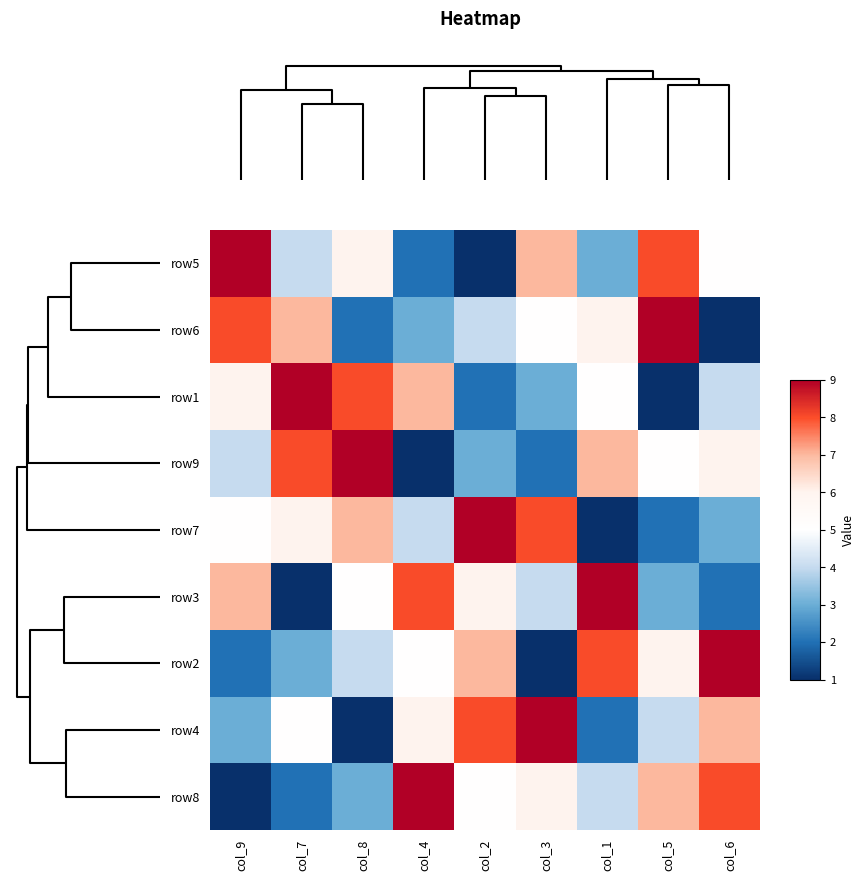

What is the difference between the highest and lowest values at col_5?

8